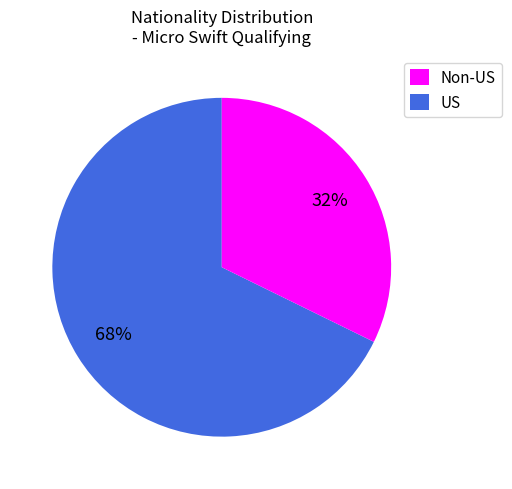

Does any single category account for the majority?

Yes